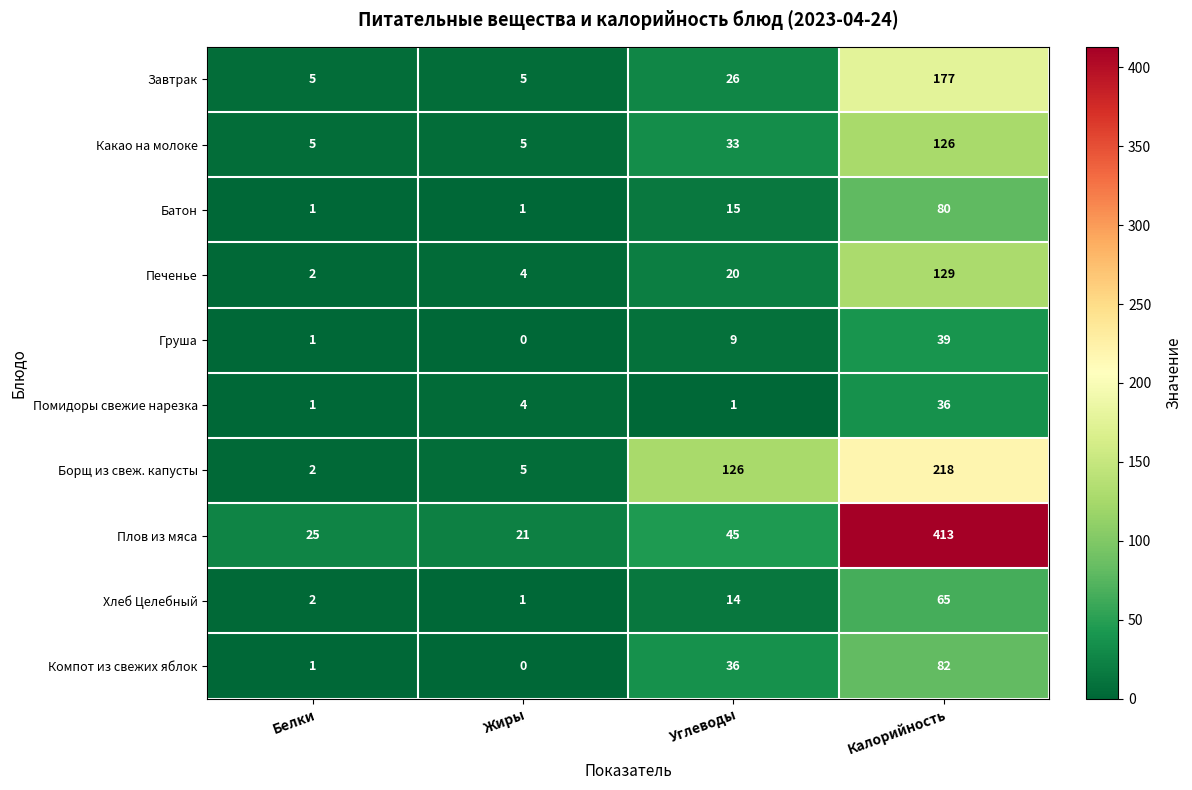

The Помидоры свежие нарезка series shows 4 at Жиры. True or false?

True